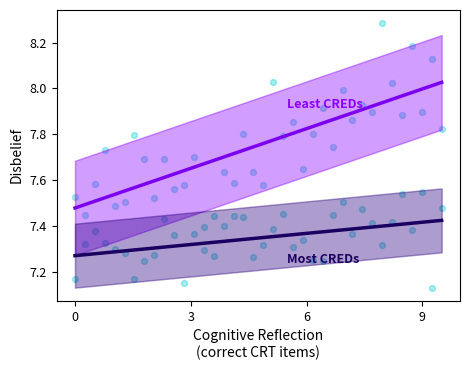

How many points are shown in the scatter plot?

76